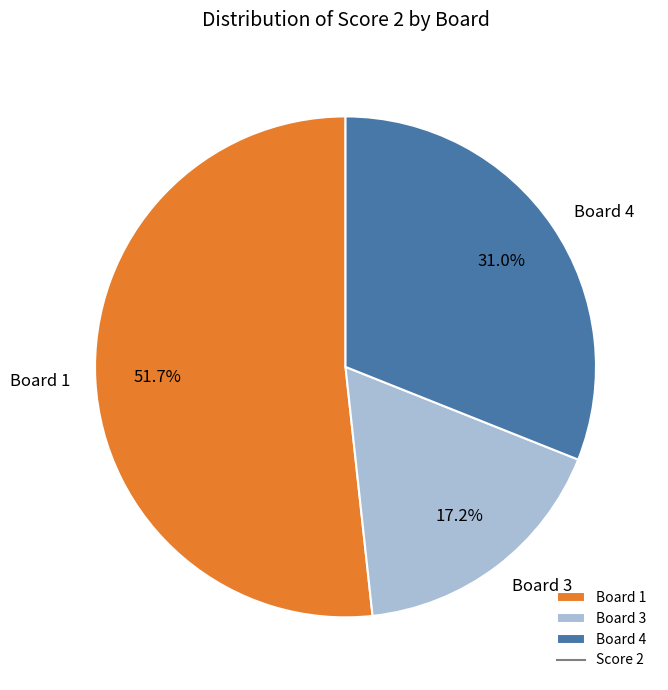

Is there a majority slice in this chart?

Yes